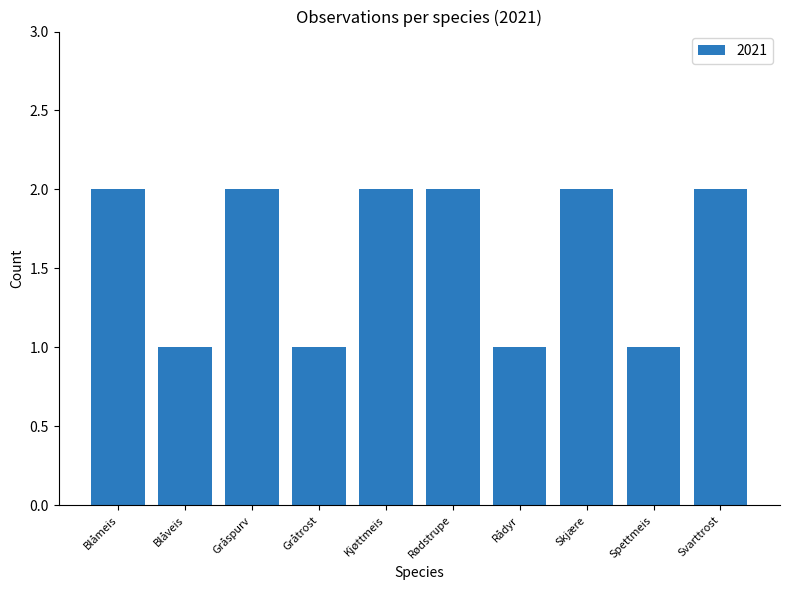

Does the chart contain any negative values?

No